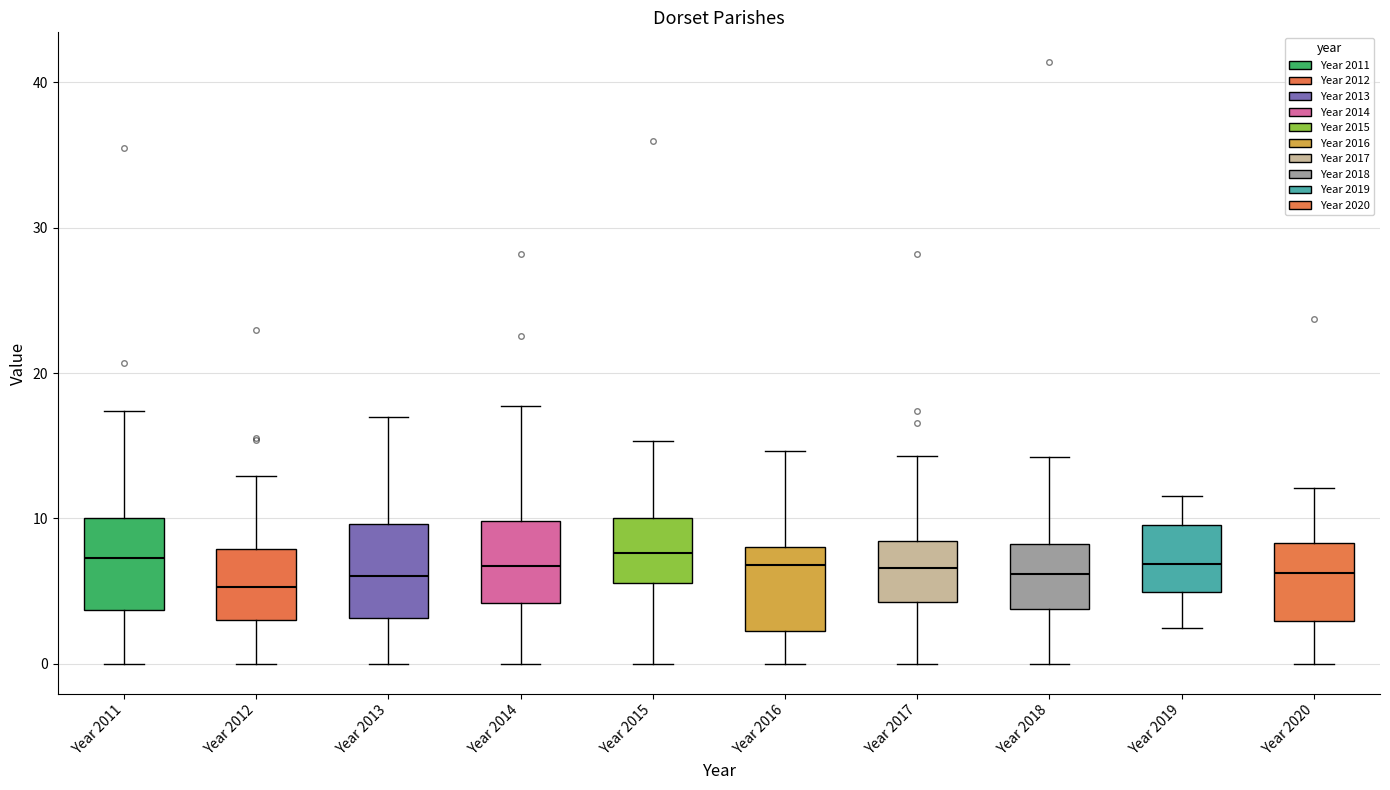

Reading left to right, read every box against the y-axis: the position of its median line, the range the box covers, and the ends of its whiskers. The values are not printed on the chart, so give them approximately, as read against the axis.

Year 2011: median 7, box 4 to 10, whiskers 0 to 17
Year 2012: median 5, box 3 to 8, whiskers 0 to 13
Year 2013: median 6, box 3 to 10, whiskers 0 to 17
Year 2014: median 7, box 4 to 10, whiskers 0 to 18
Year 2015: median 8, box 6 to 10, whiskers 0 to 15
Year 2016: median 7, box 2 to 8, whiskers 0 to 15
Year 2017: median 7, box 4 to 8, whiskers 0 to 14
Year 2018: median 6, box 4 to 8, whiskers 0 to 14
Year 2019: median 7, box 5 to 10, whiskers 2 to 12
Year 2020: median 6, box 3 to 8, whiskers 0 to 12